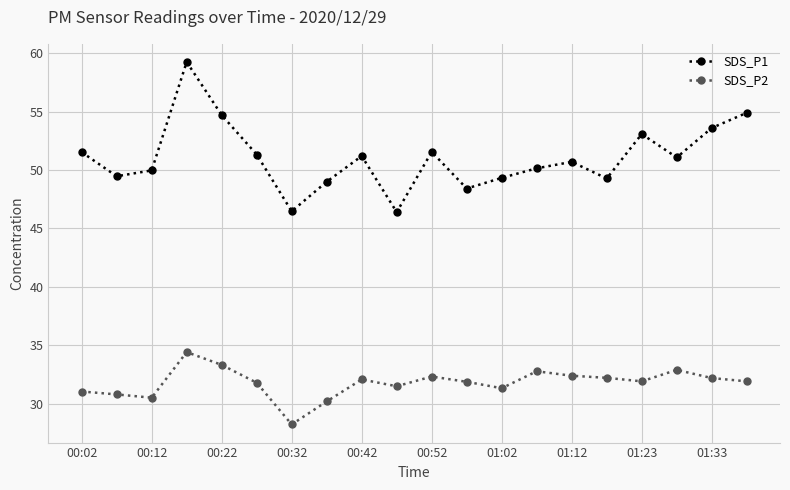

Which series has the largest range (max minus min)?

SDS_P1